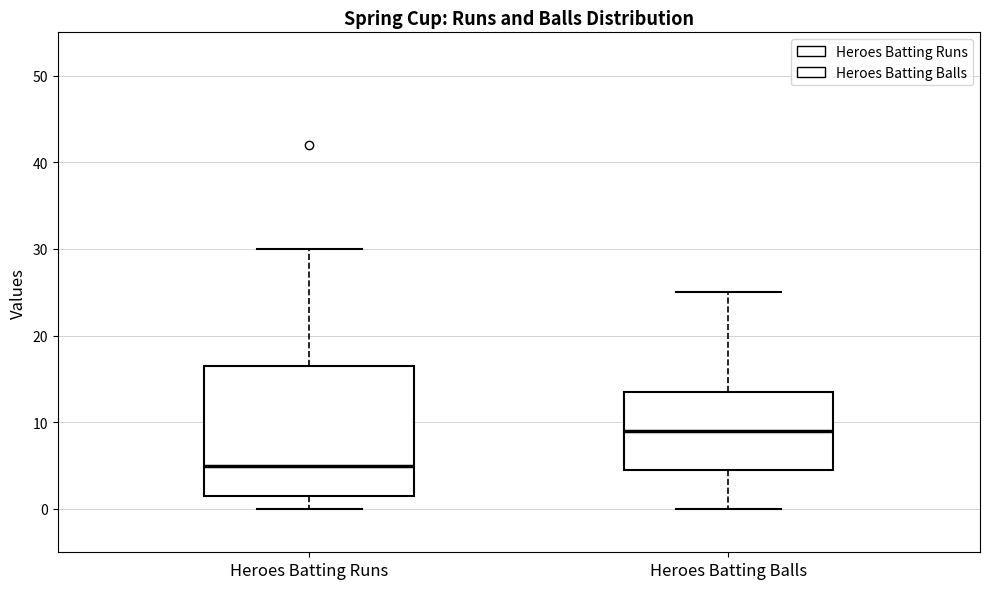

Reading left to right, read every box against the y-axis: the position of its median line, the range the box covers, and the ends of its whiskers. The values are not printed on the chart, so give them approximately, as read against the axis.

Heroes Batting Runs: median 5, box 2 to 17, whiskers 0 to 30
Heroes Batting Balls: median 9, box 5 to 14, whiskers 0 to 25